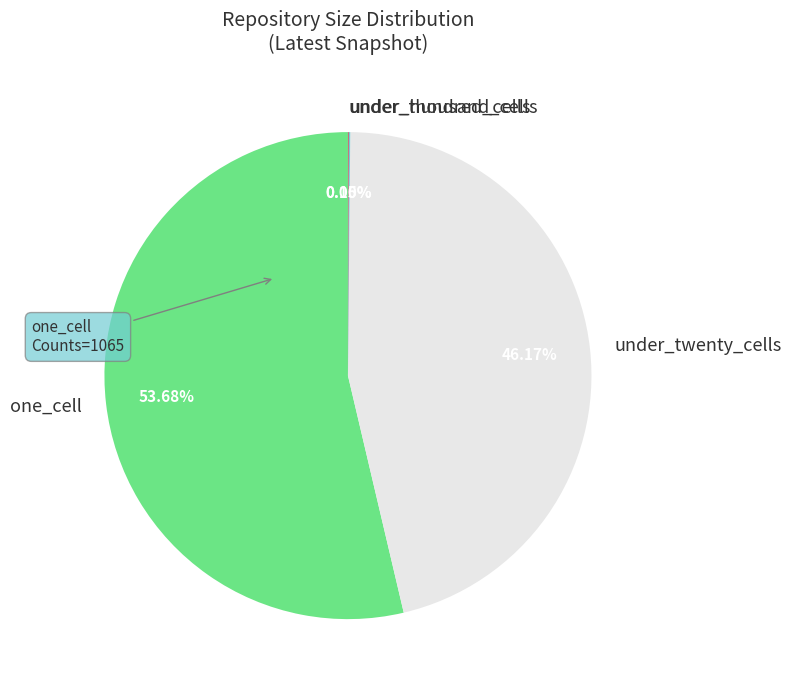

Which category accounts for the majority?

one_cell